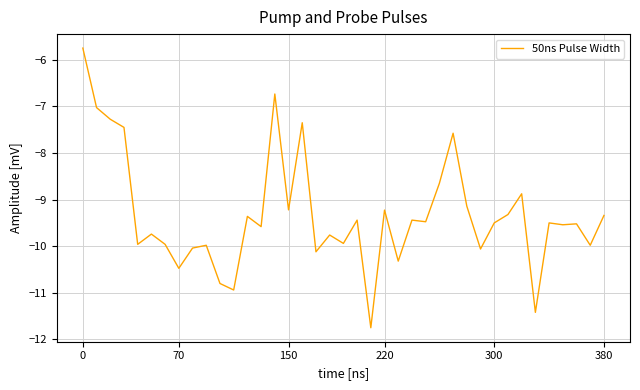

What is the difference between the maximum and minimum values?

6.0